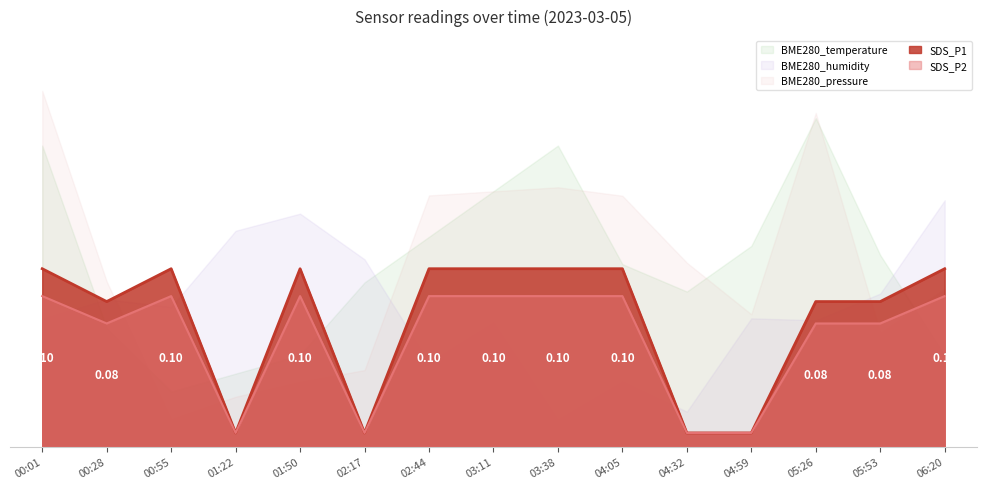

True or false: SDS_P2 has a value of 0.5 at 04:59.

True